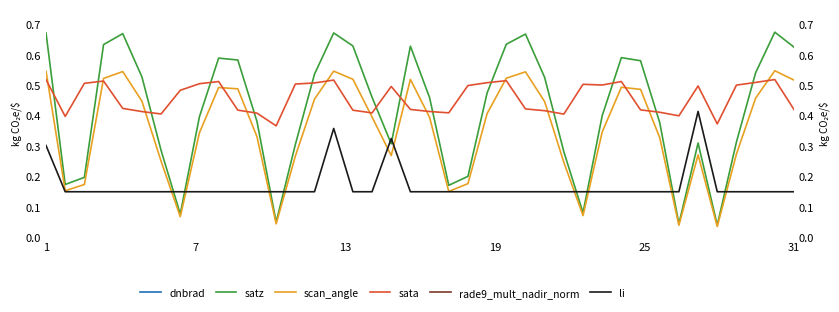

True or false: scan_angle has a value of 0.3 at 37.

False